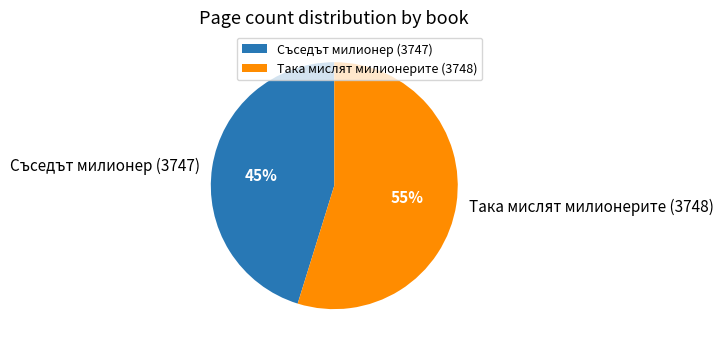

To the nearest percent, what is the difference between the largest and smallest slice percentages?

10%